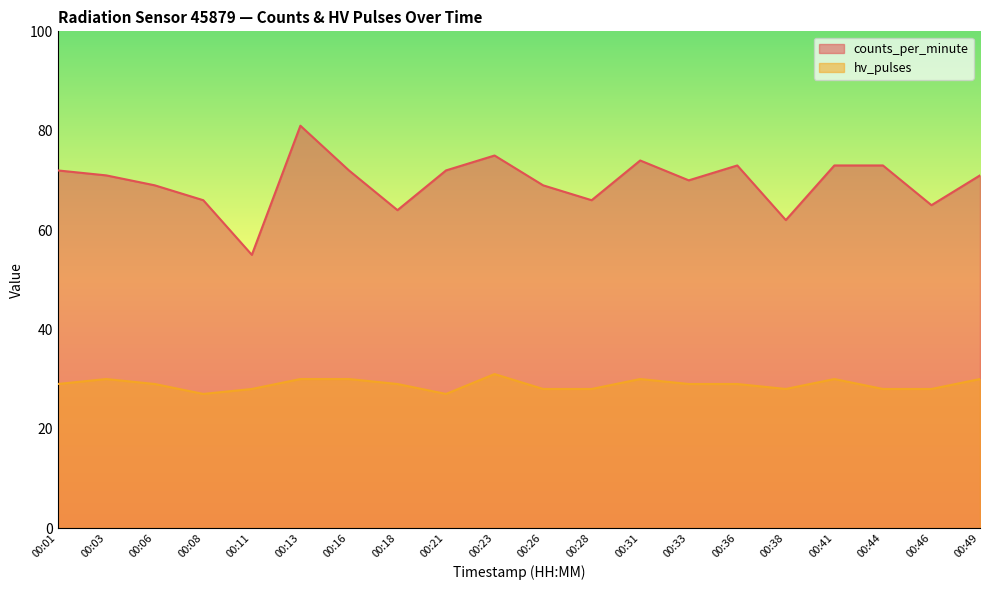

True or false: counts_per_minute and hv_pulses intersect in this chart.

False